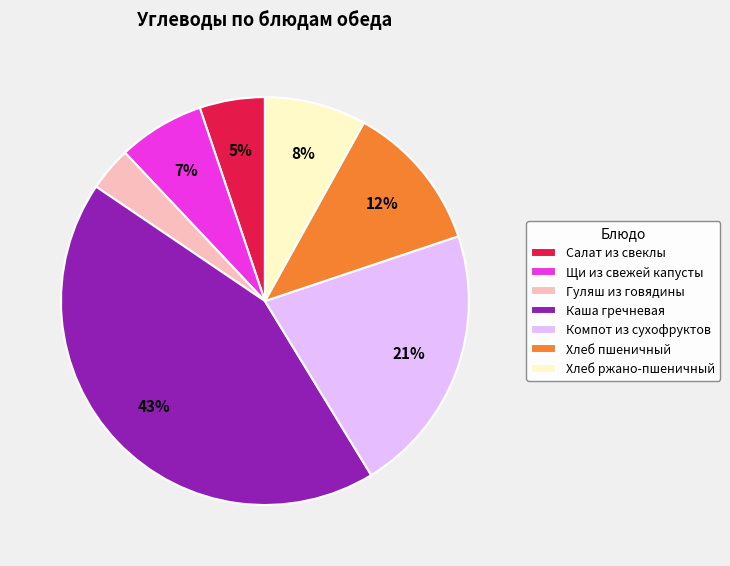

Count the number of slices in the pie.

7